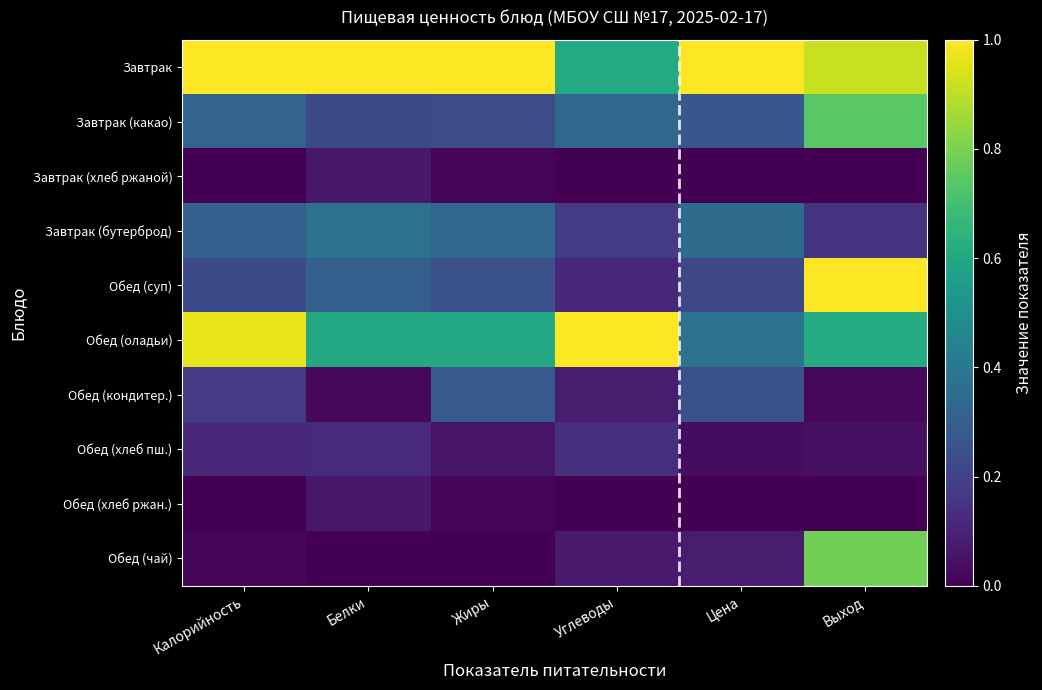

Reading left to right, transcribe all the data shown in this chart.

Завтрак: Калорийность=1.0	Белки=1.0	Жиры=1.0	Углеводы=0.6	Цена=1.0	Выход=0.9
Завтрак (какао): Калорийность=0.3	Белки=0.2	Жиры=0.2	Углеводы=0.3	Цена=0.3	Выход=0.7
Завтрак (хлеб ржаной): Калорийность=0.0	Белки=0.1	Жиры=0.0	Углеводы=0.0	Цена=0.0	Выход=0.0
Завтрак (бутерброд): Калорийность=0.3	Белки=0.4	Жиры=0.3	Углеводы=0.2	Цена=0.4	Выход=0.1
Обед (суп): Калорийность=0.2	Белки=0.3	Жиры=0.2	Углеводы=0.1	Цена=0.2	Выход=1.0
Обед (оладьи): Калорийность=1.0	Белки=0.6	Жиры=0.6	Углеводы=1.0	Цена=0.4	Выход=0.6
Обед (кондитер.): Калорийность=0.2	Белки=0.0	Жиры=0.3	Углеводы=0.1	Цена=0.2	Выход=0.0
Обед (хлеб пш.): Калорийность=0.1	Белки=0.1	Жиры=0.1	Углеводы=0.1	Цена=0.0	Выход=0.0
Обед (хлеб ржан.): Калорийность=0.0	Белки=0.1	Жиры=0.0	Углеводы=0.0	Цена=0.0	Выход=0.0
Обед (чай): Калорийность=0.0	Белки=0.0	Жиры=0.0	Углеводы=0.1	Цена=0.1	Выход=0.8